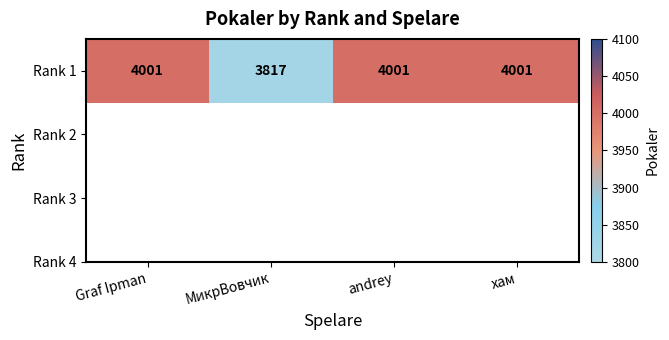

What is the smallest value displayed?

3817